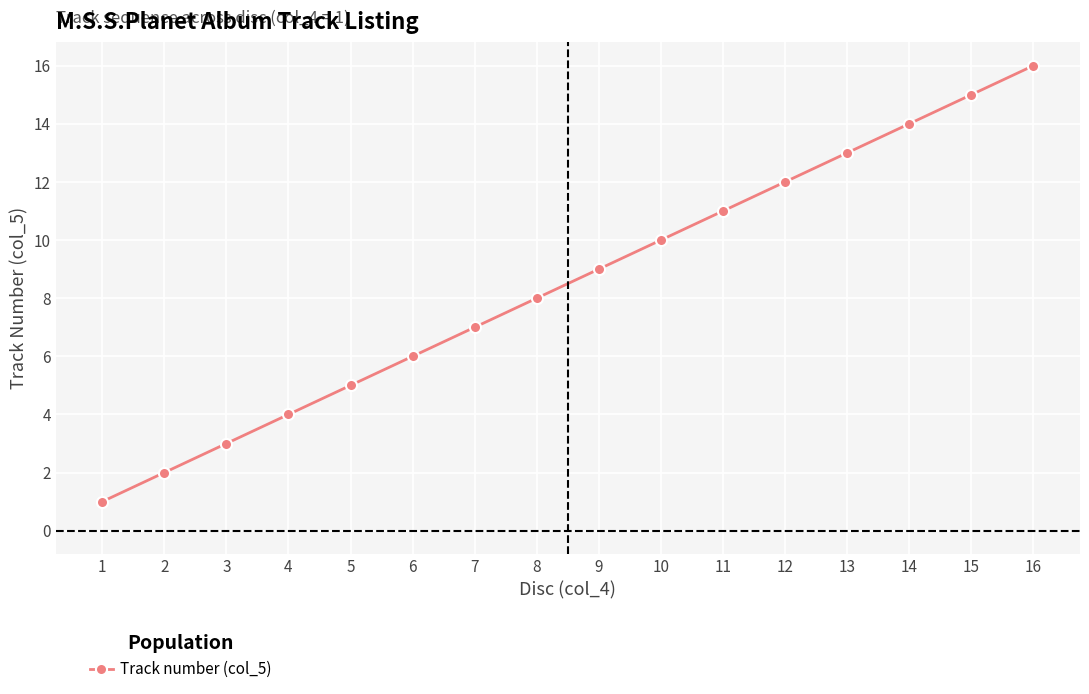

What is the value of the 7th point from the left?

7